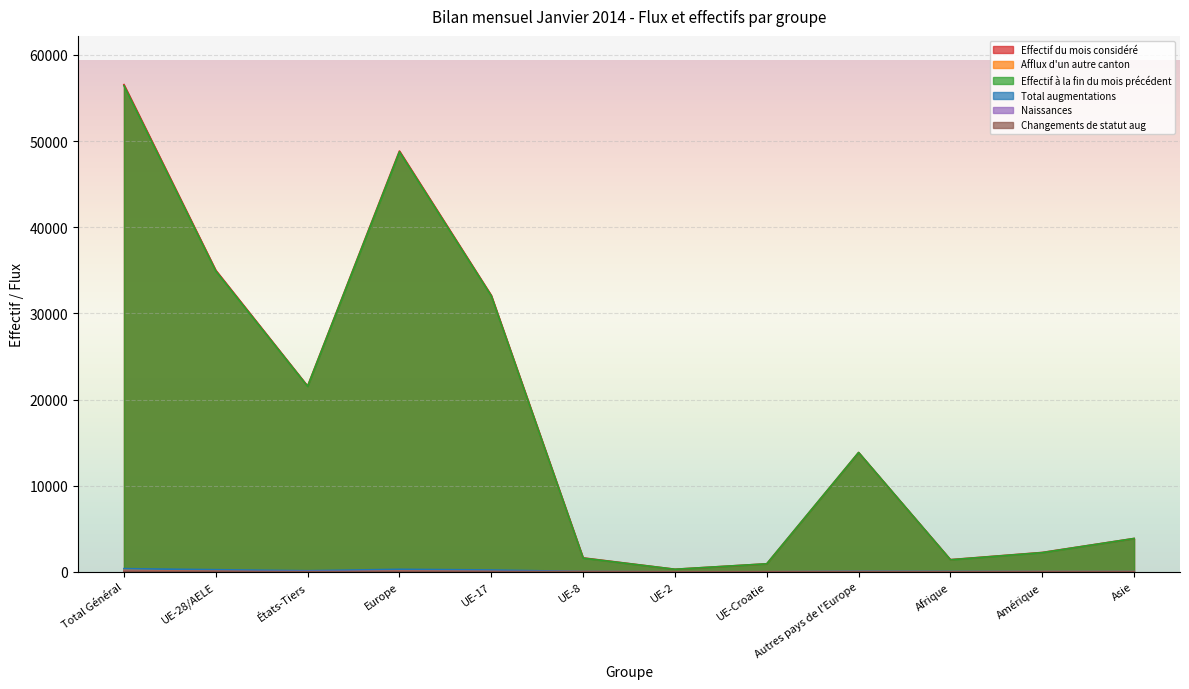

Where does the Total augmentations series first go above 44?

Total Général